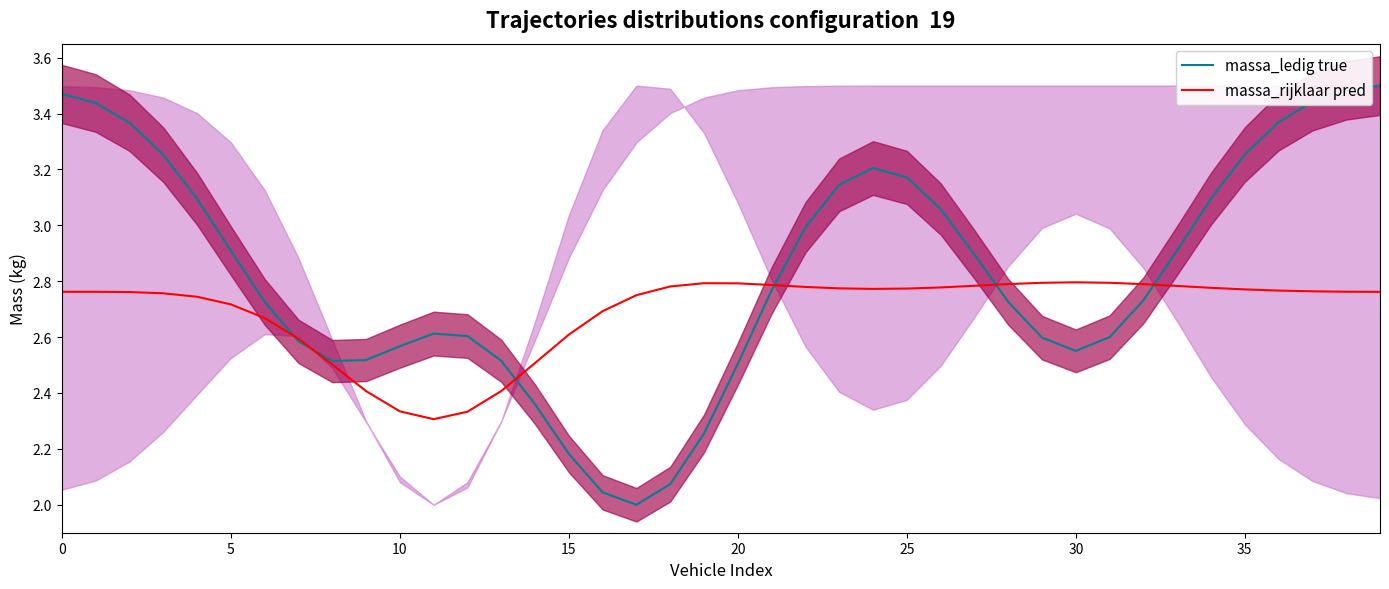

What is the total value across all series at 39?

6.3